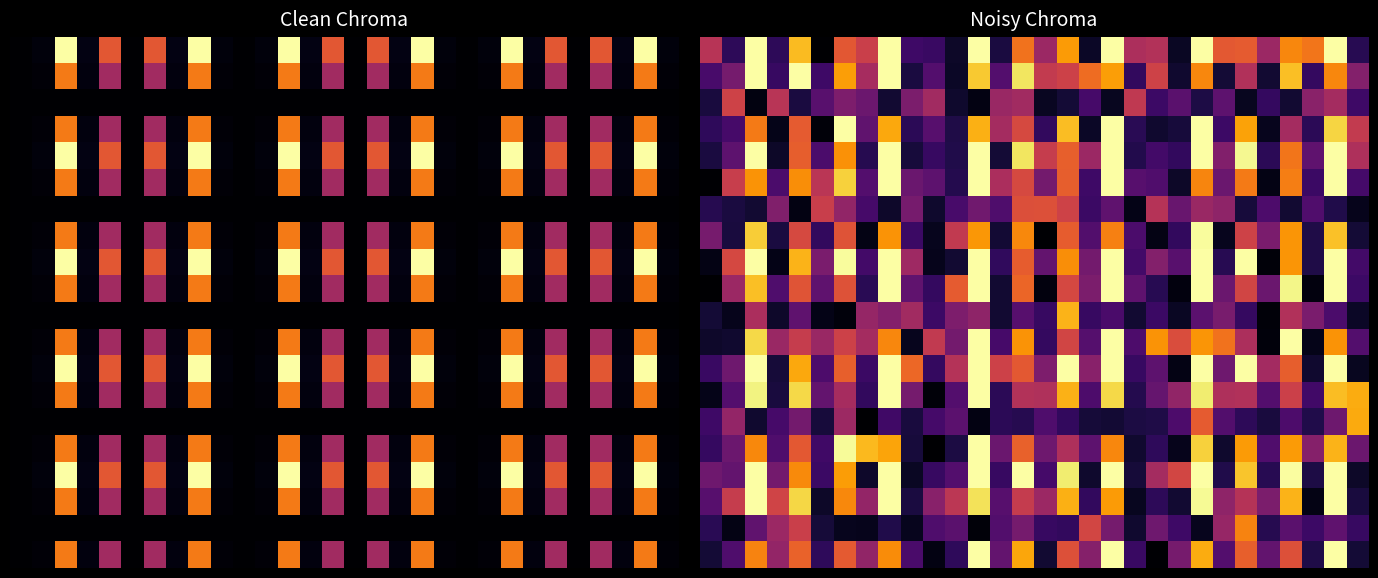

How many series are shown in this chart?

20